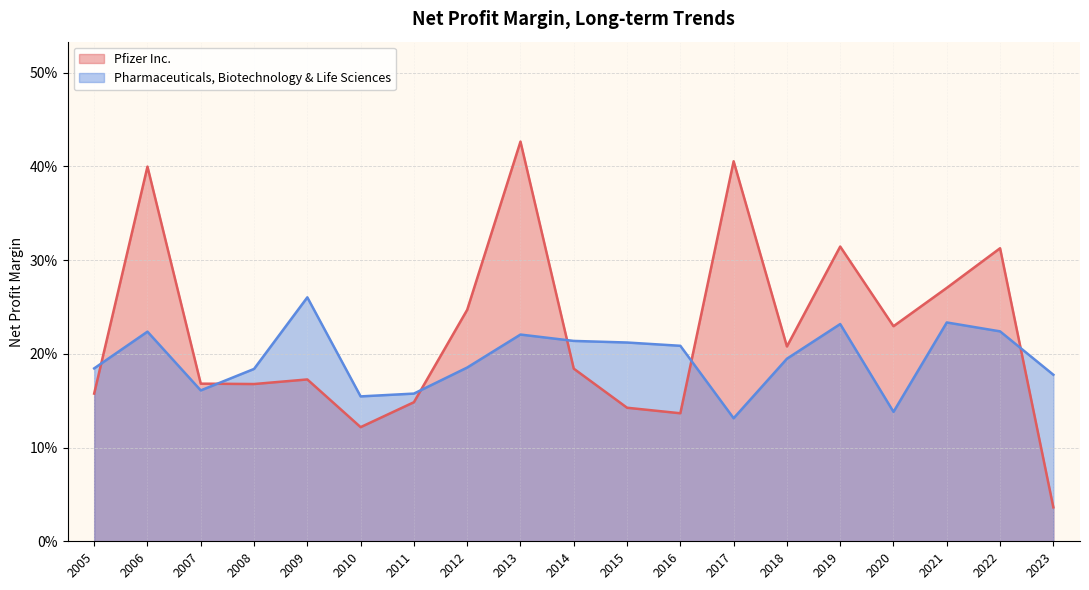

How many intersections are there between Pfizer Inc. and Pharmaceuticals, Biotechnology & Life Sciences?

6